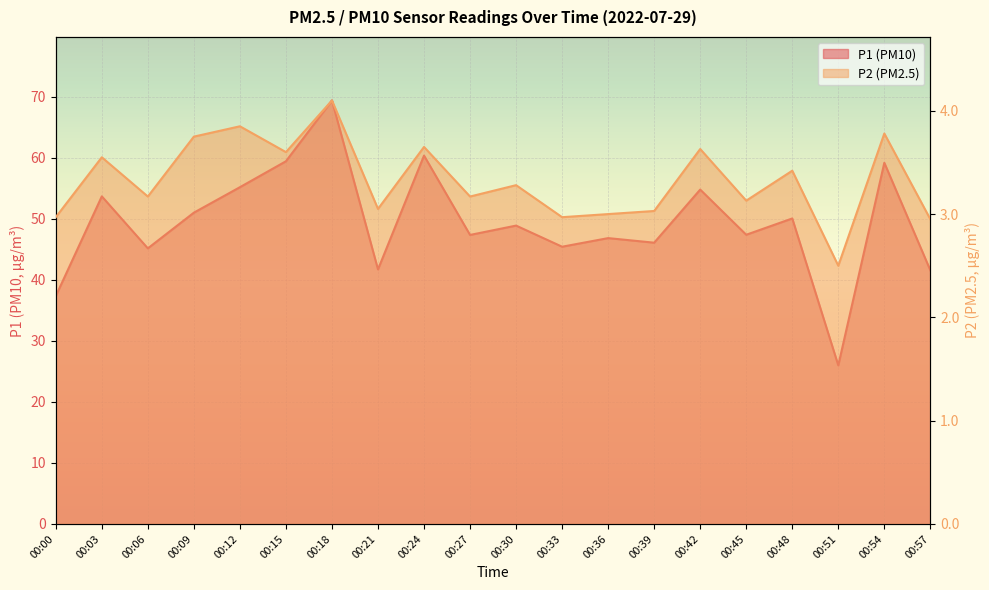

True or false: P2 and P1 cross at least once.

False